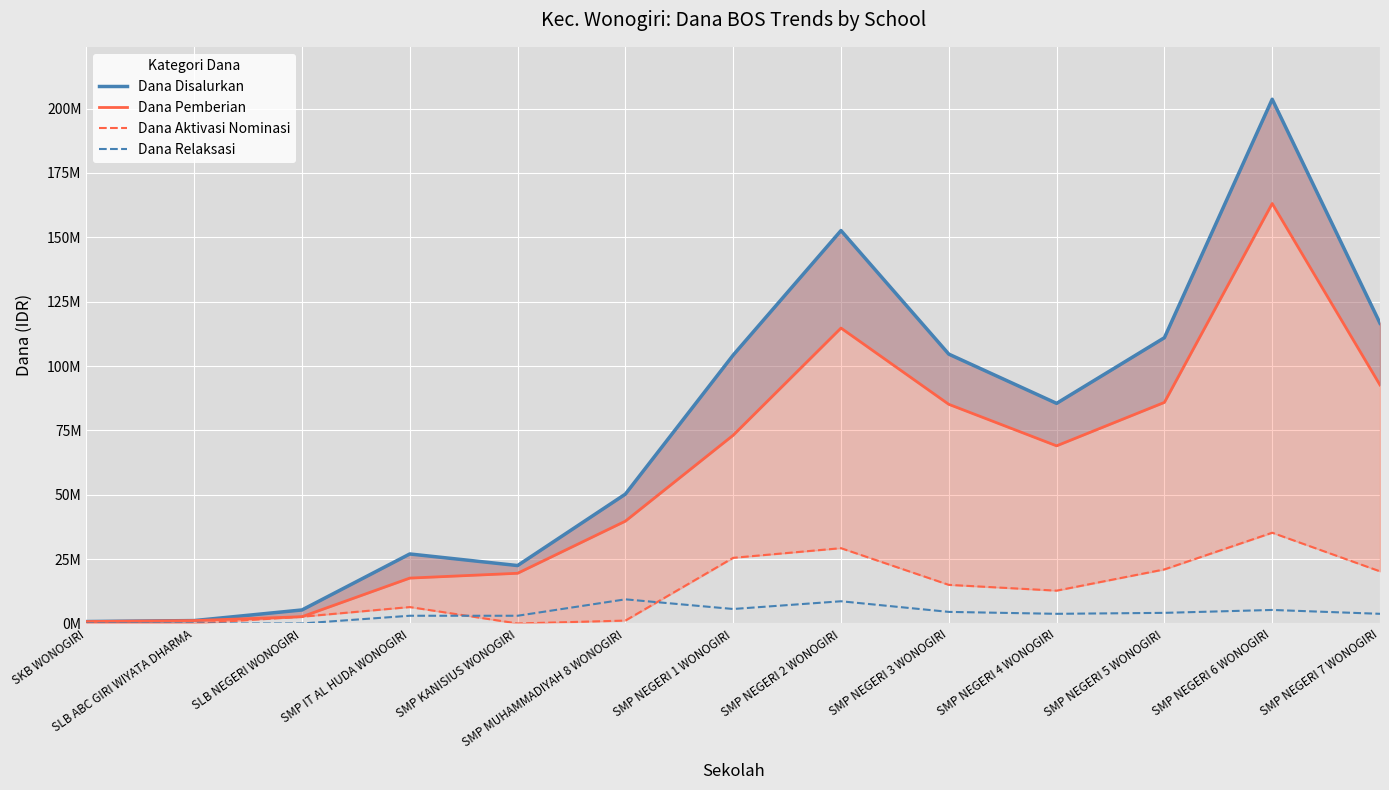

Is the value of Dana Disalurkan at SMP NEGERI 7 WONOGIRI greater than the value of Dana Aktivasi Nominasi at SMP NEGERI 1 WONOGIRI?

Yes